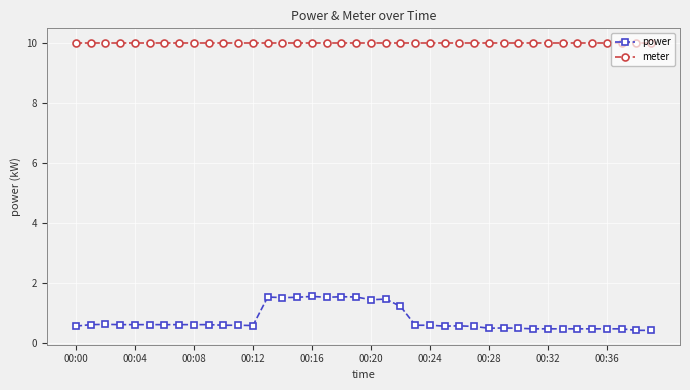

List the series in order of their overall mean, highest first.

meter, power